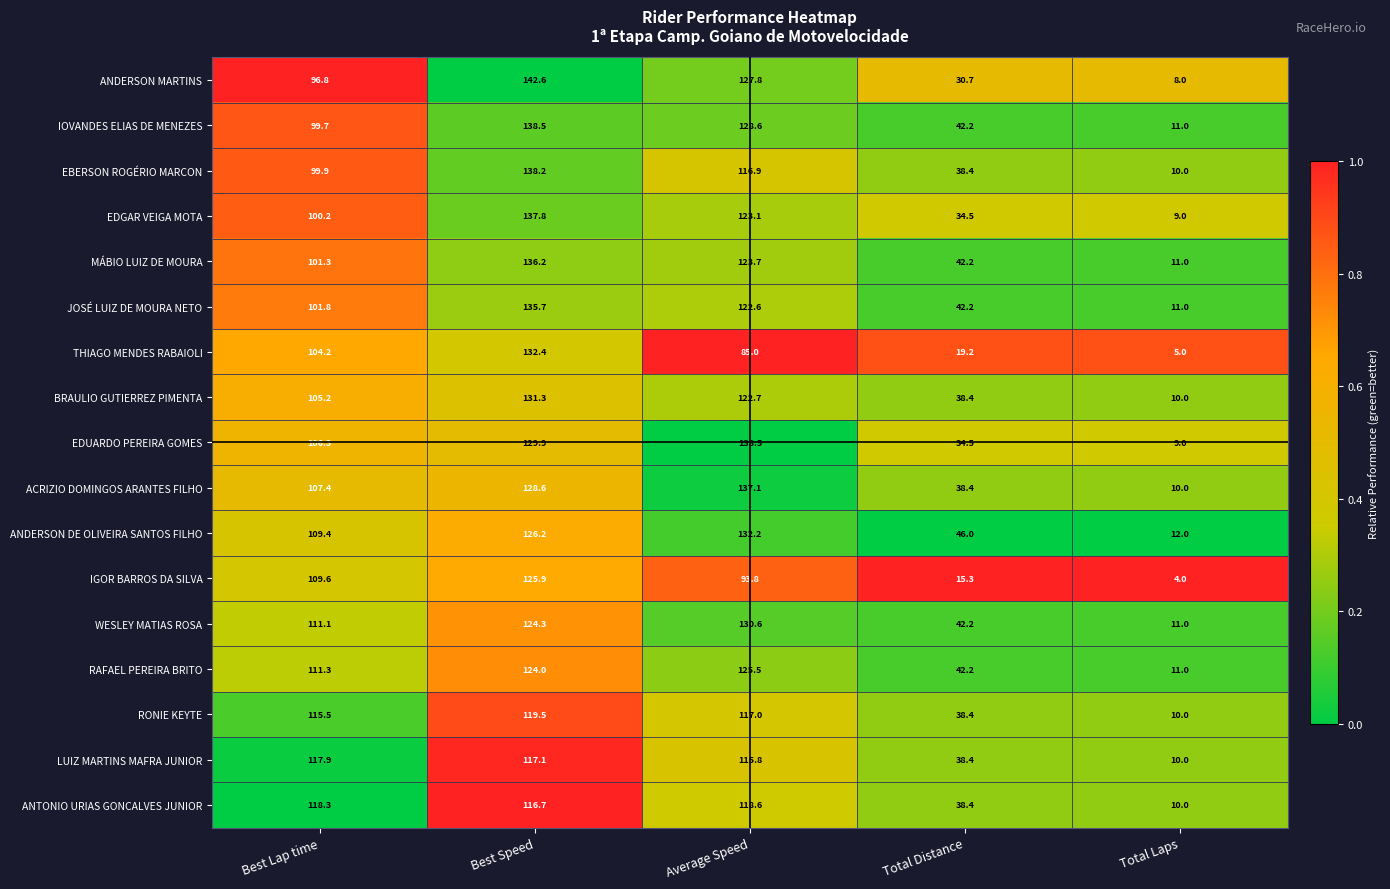

Is it true that THIAGO MENDES RABAIOLI equals 8.4 at Total Laps?

False